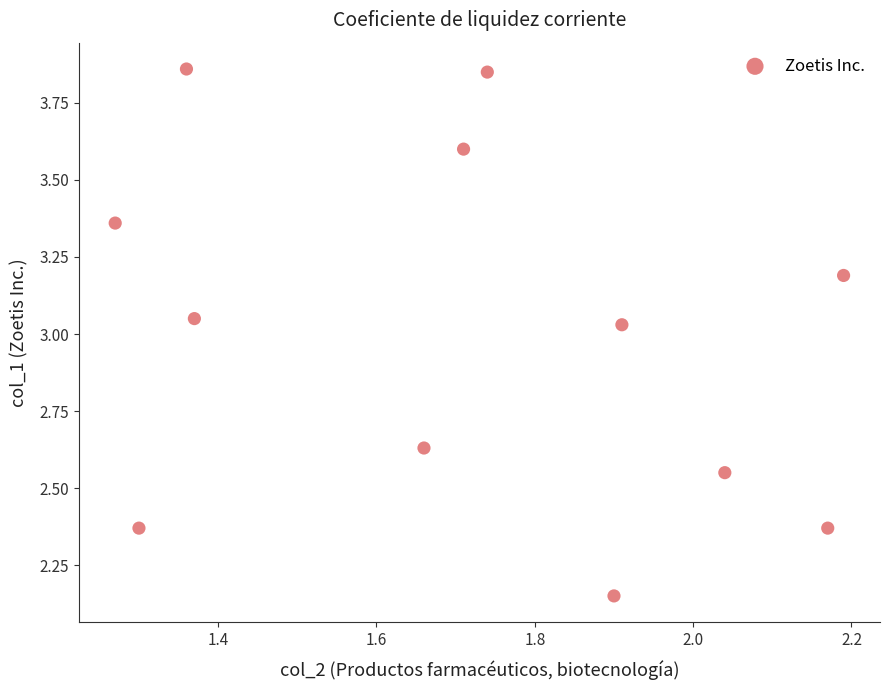

What is the average X value?

1.7